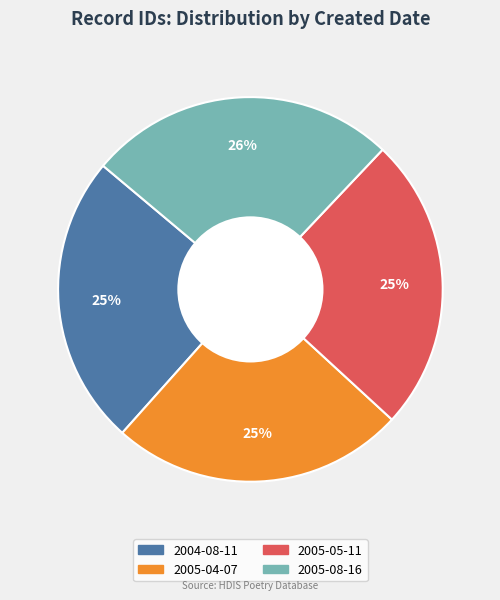

Between 2005-08-16 and 2005-04-07, which is larger?

2005-08-16